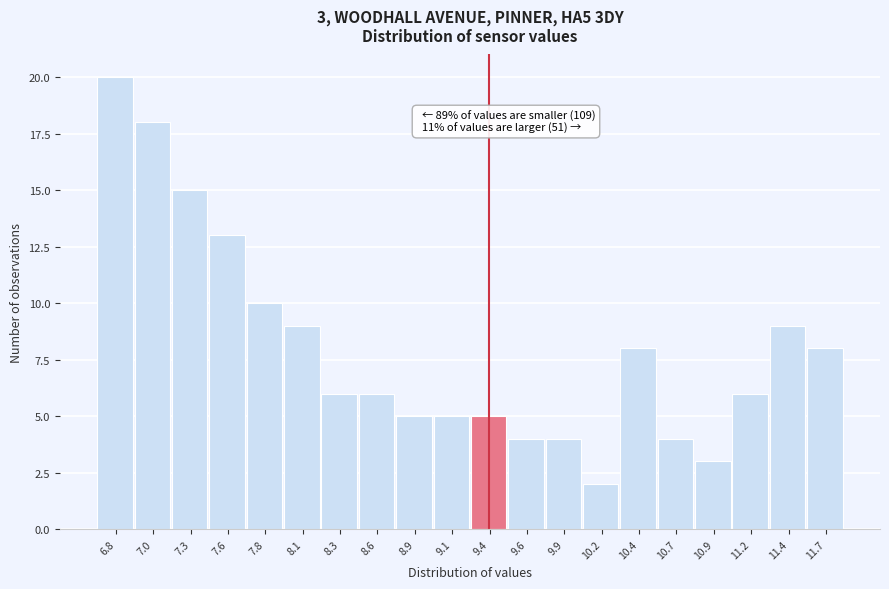

Reading right to left, what are all the values shown in this chart?

8	9	6	3	4	8	2	4	4	5	5	5	6	6	9	10	13	15	18	20